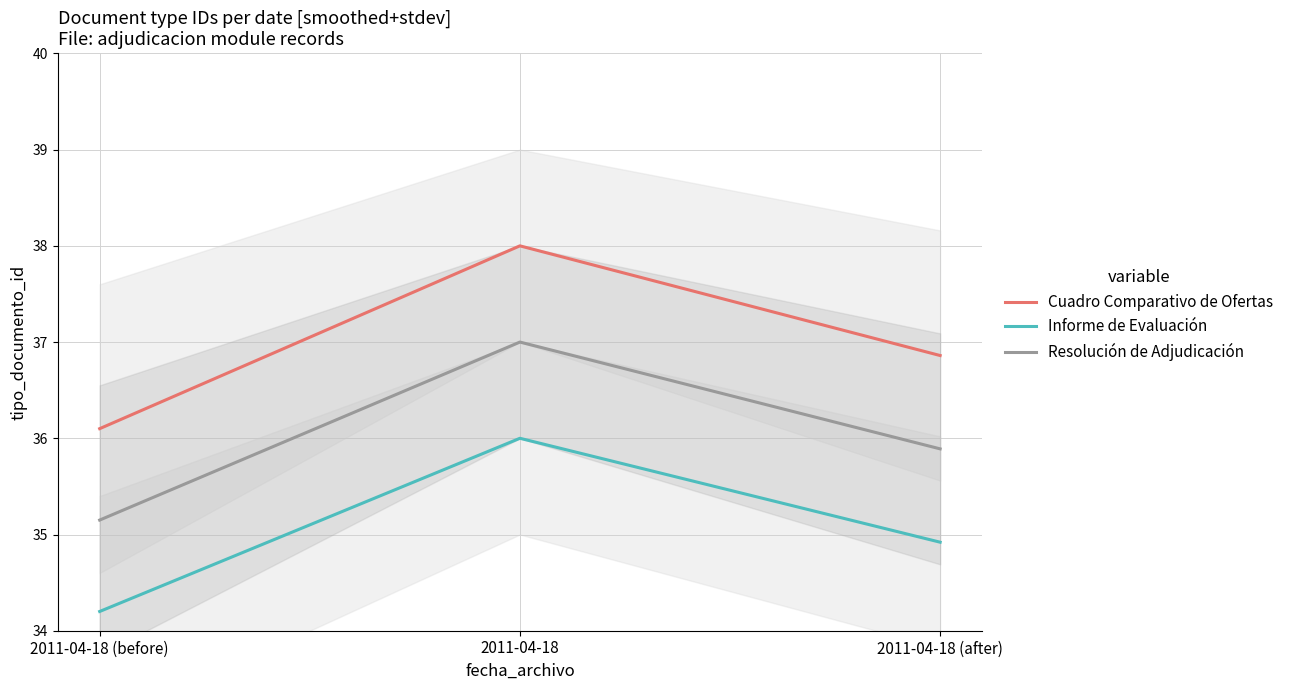

True or false: Resolución de Adjudicación has a value of 35.1 at 2011-04-18 (before).

True